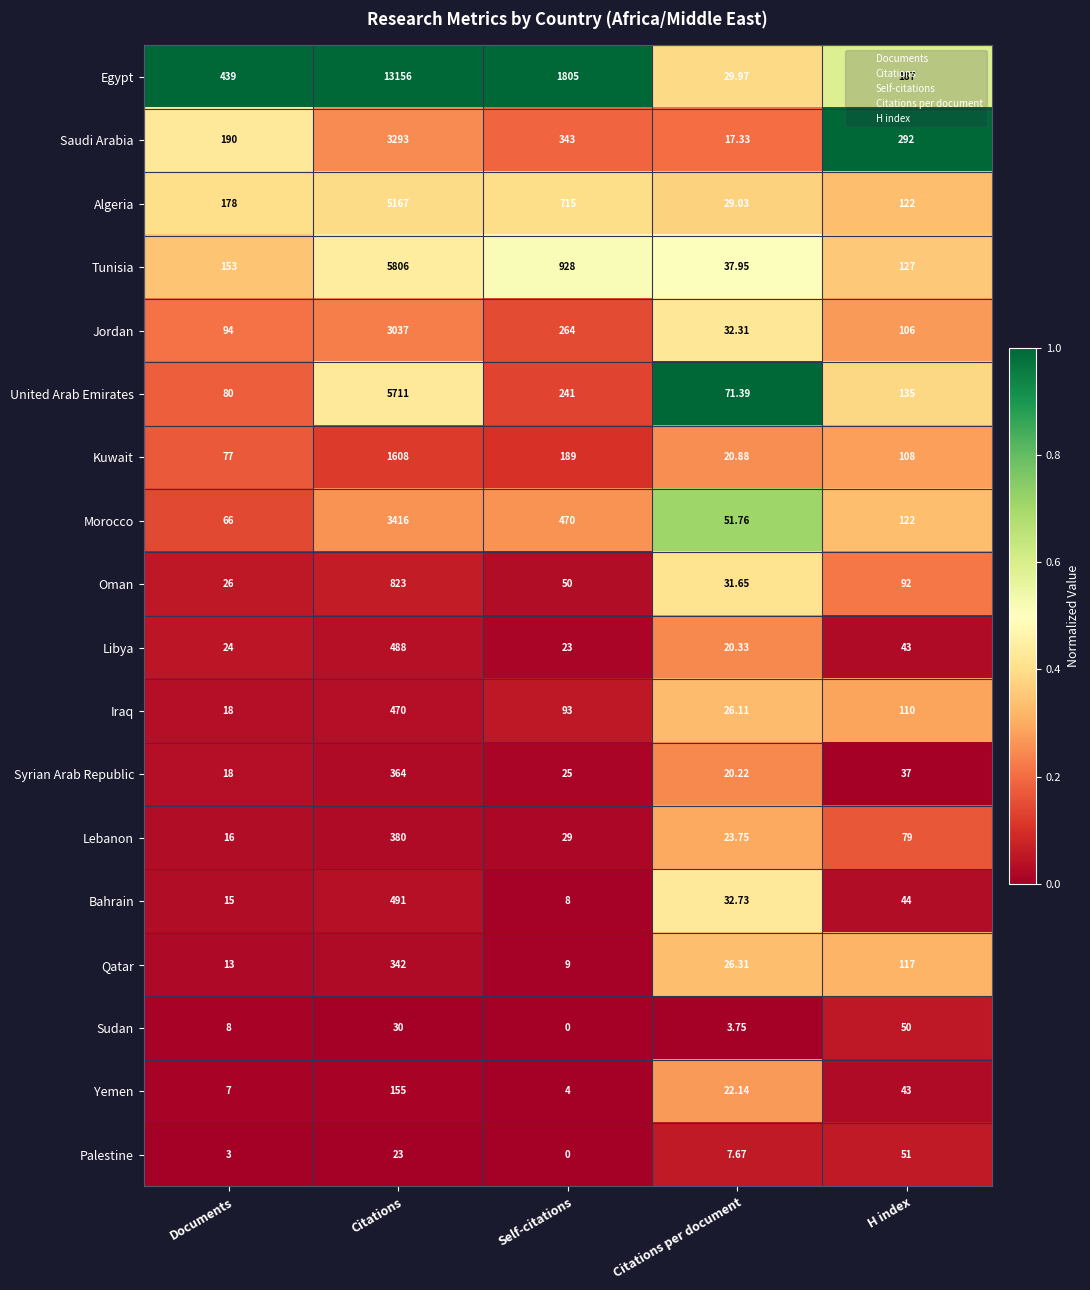

Which series has the largest range (max minus min)?

Egypt